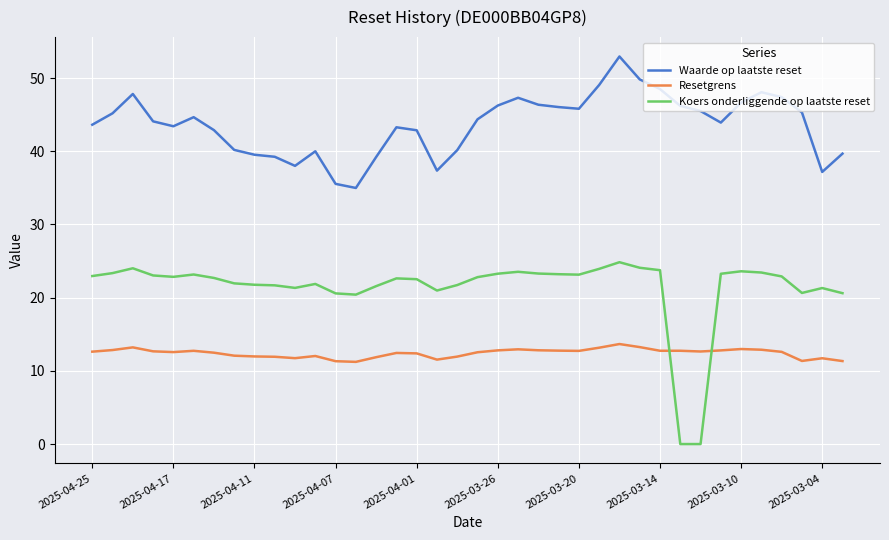

What is the difference between the maximum and minimum values in the Waarde op laatste reset series?

18.0